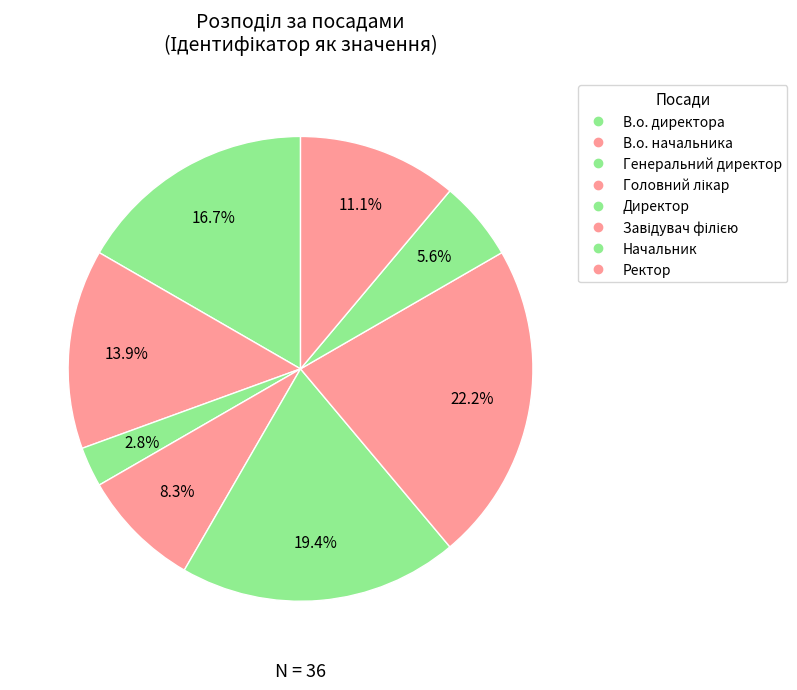

Does any single category account for the majority?

No